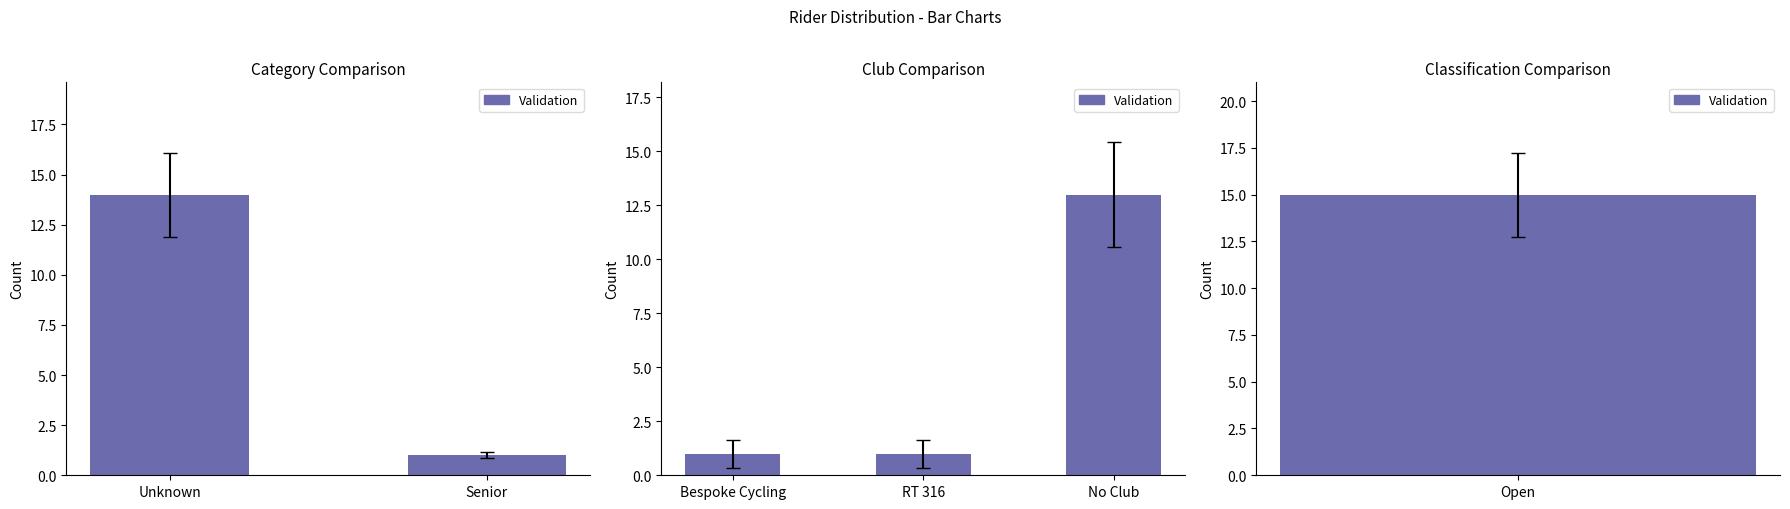

How many data points does each series have?

3